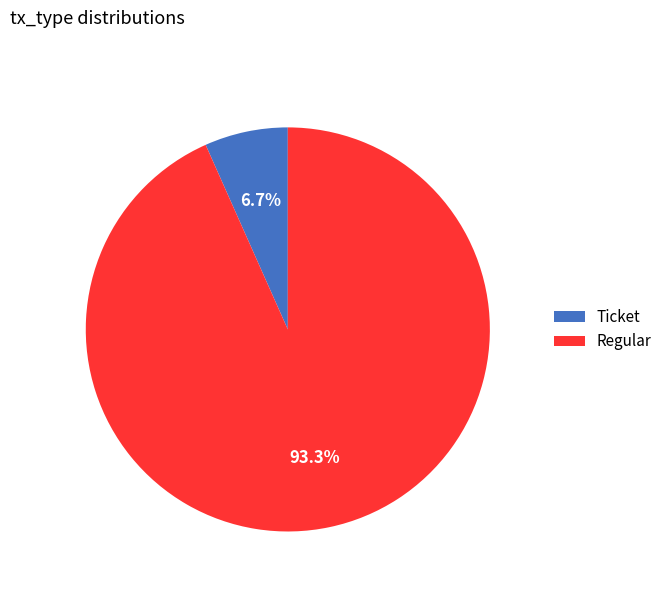

Which category accounts for the majority?

Regular